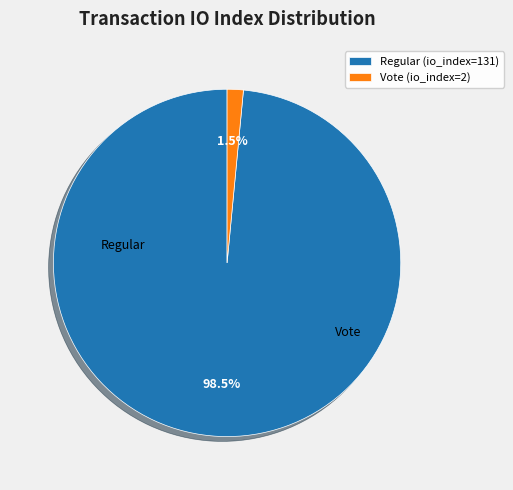

What is the total percentage of Vote (io_index=2) and Regular (io_index=131)?

100.0%